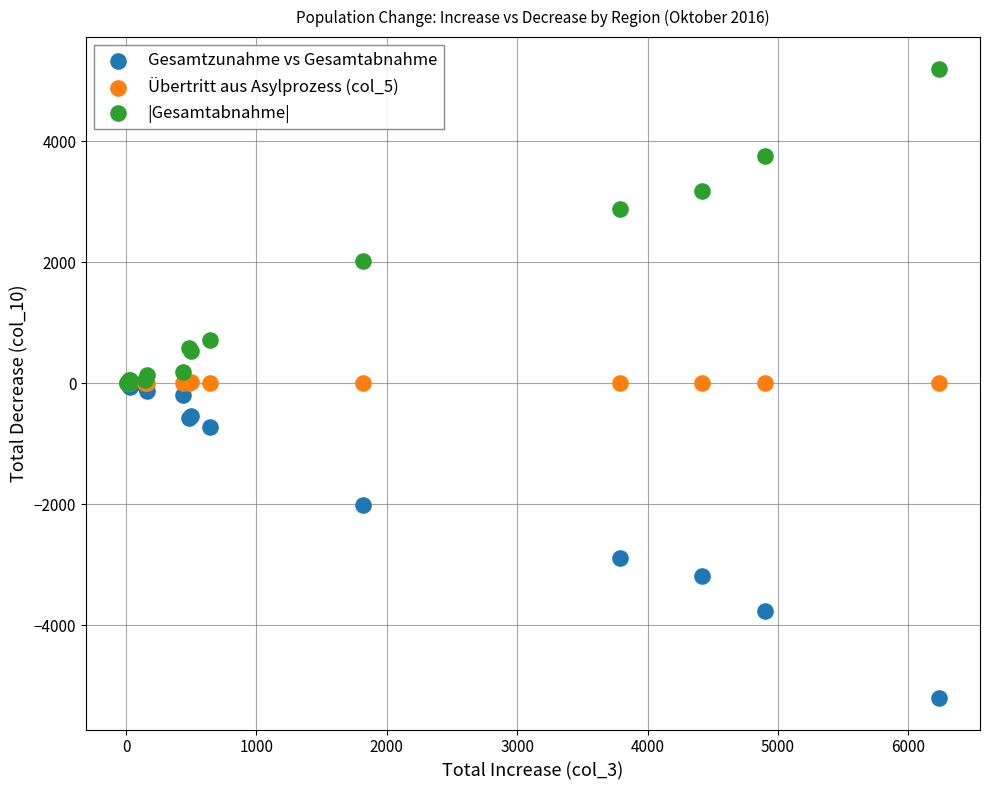

Which series contains the lowest Y value?

Gesamtzunahme vs Gesamtabnahme